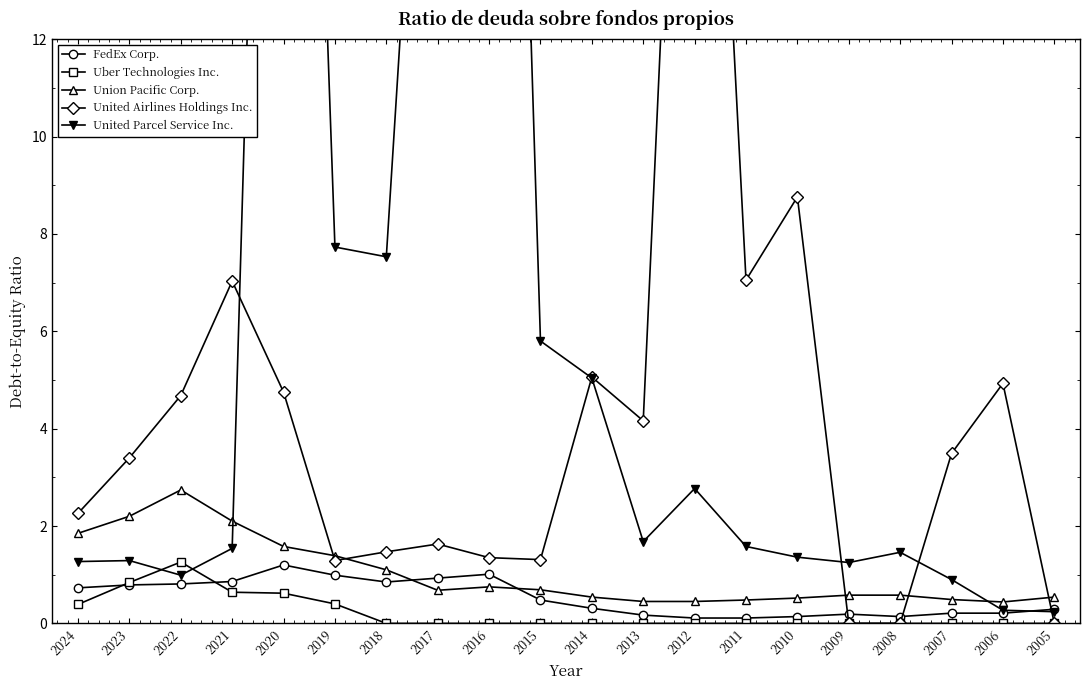

Which series has the largest range (max minus min)?

United Parcel Service Inc.